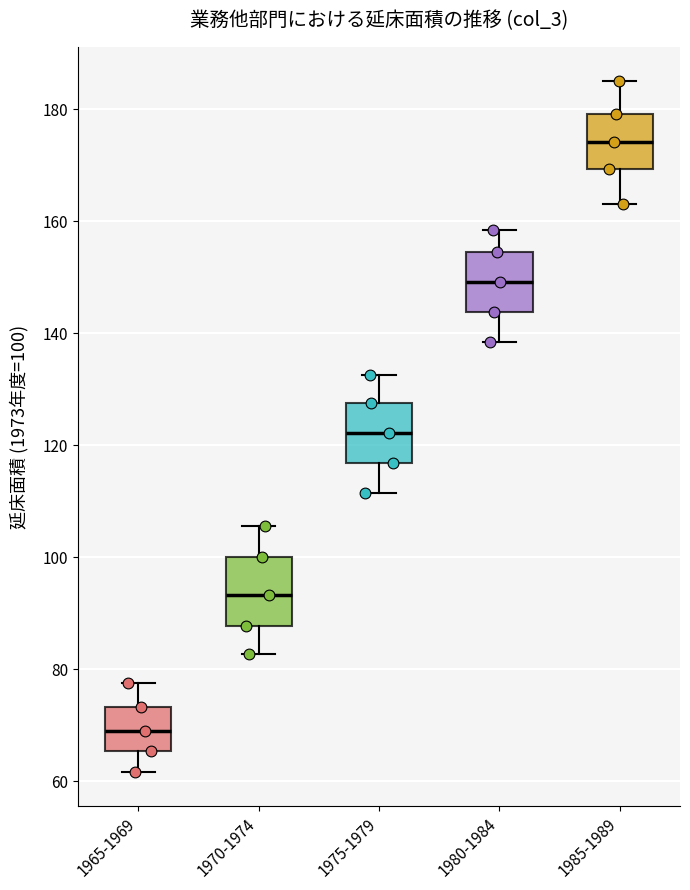

Which box's median line is the highest?

1985-1989